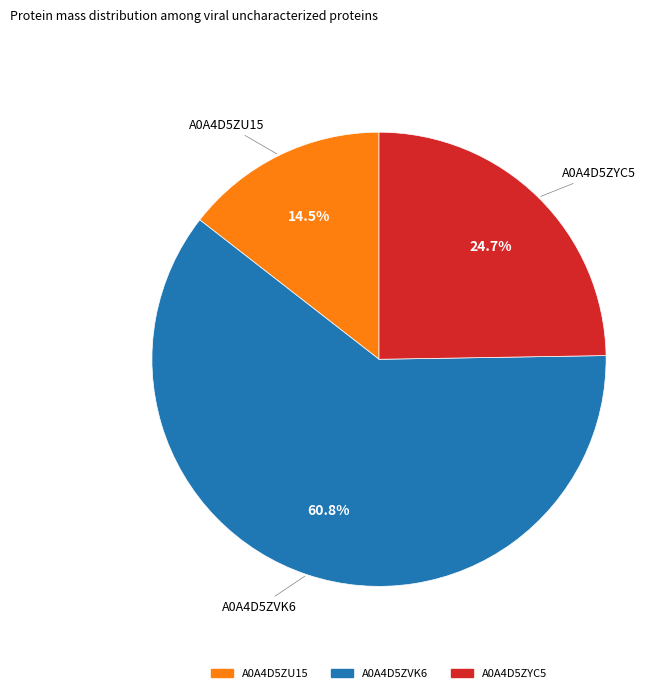

Does any single category account for the majority?

Yes